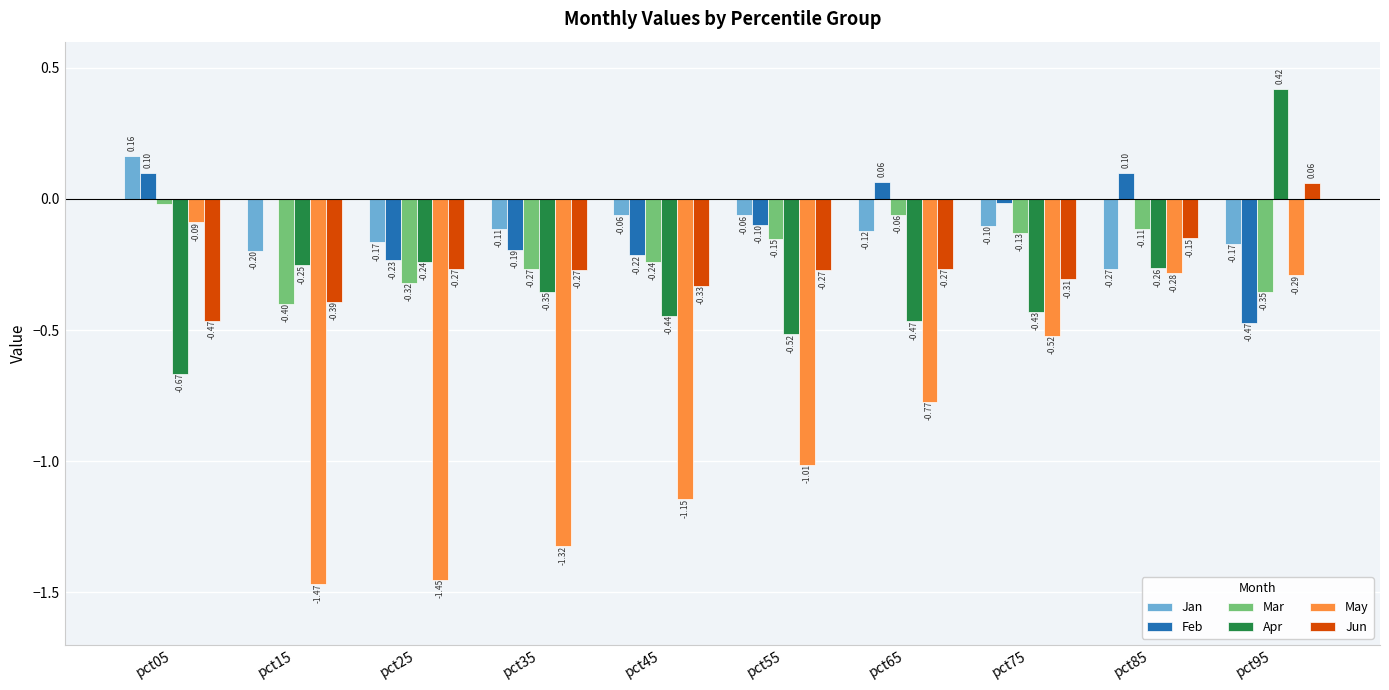

Which series changed the most between pct05 and pct35?

May